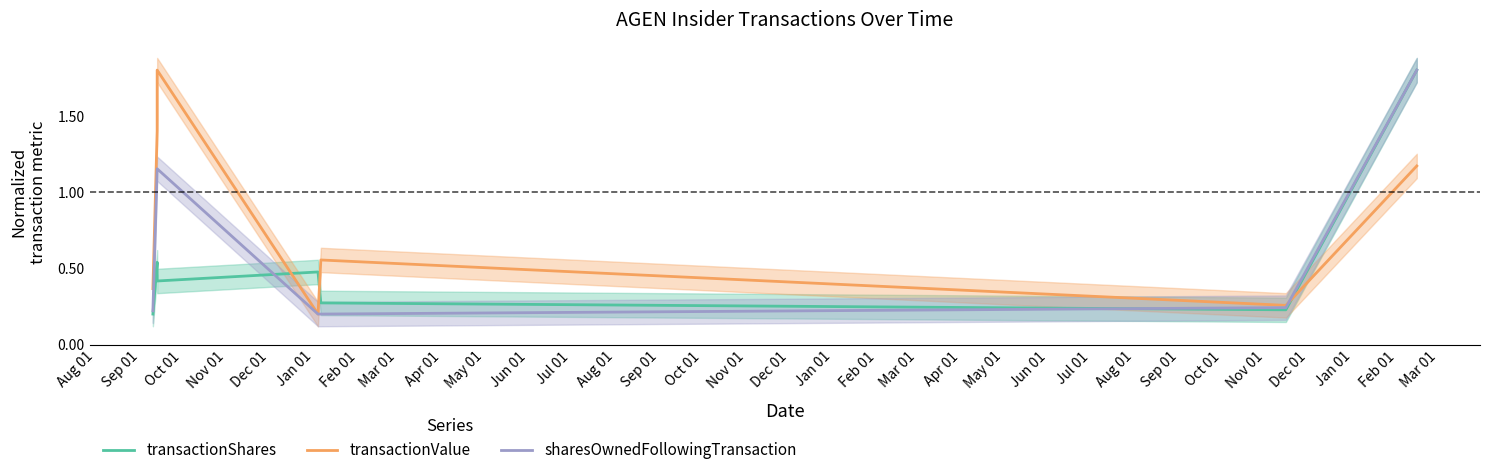

At which category does transactionValue reach its first local peak?

Oct 01